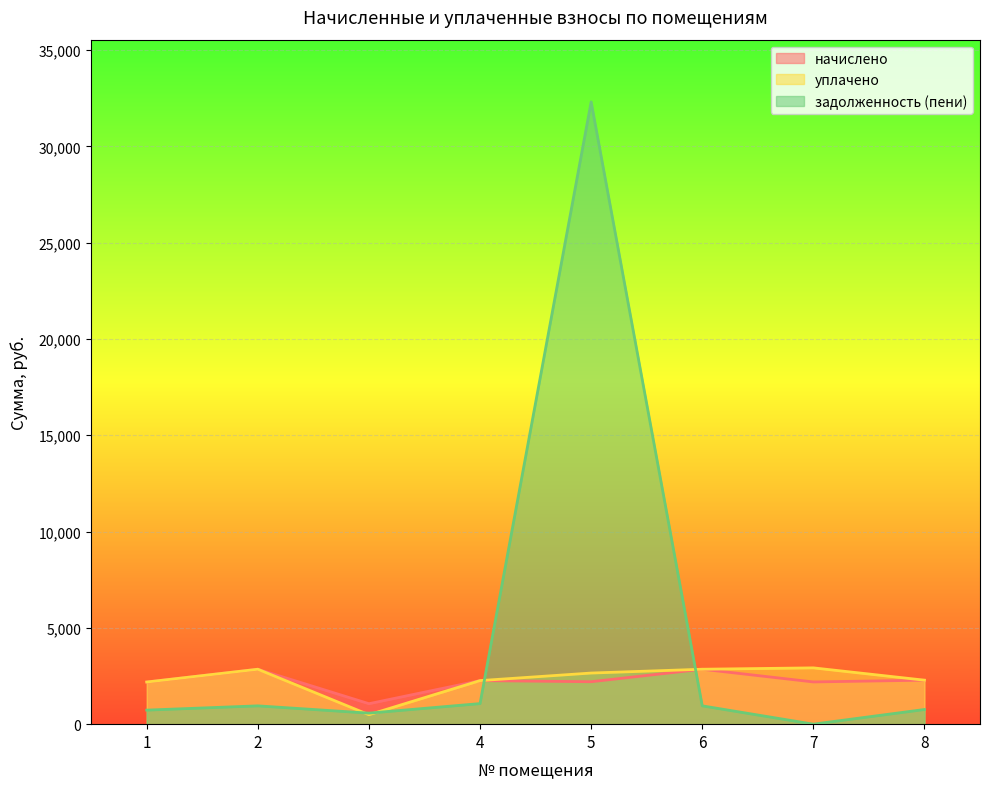

Between 8 and 6, which is larger?

6